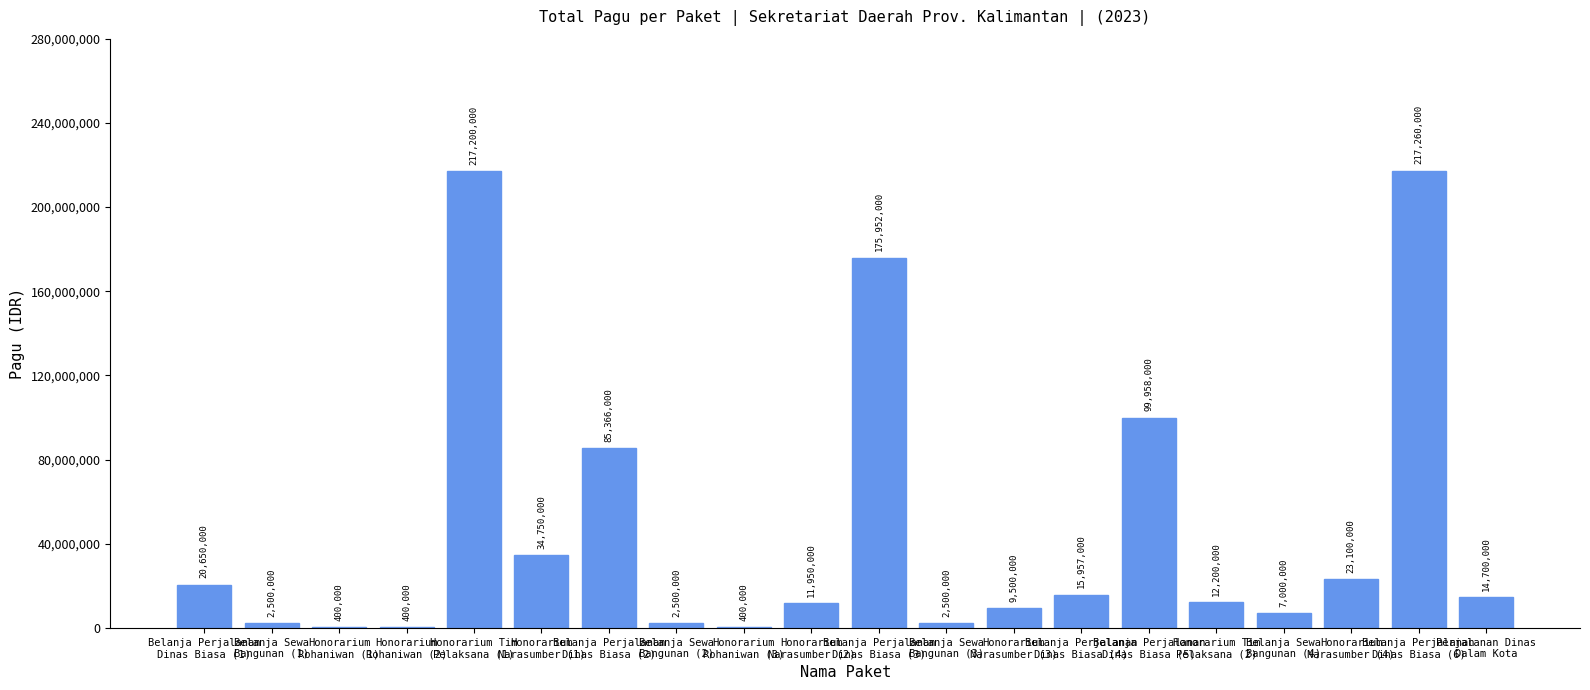

What is the greatest value displayed?

217260000